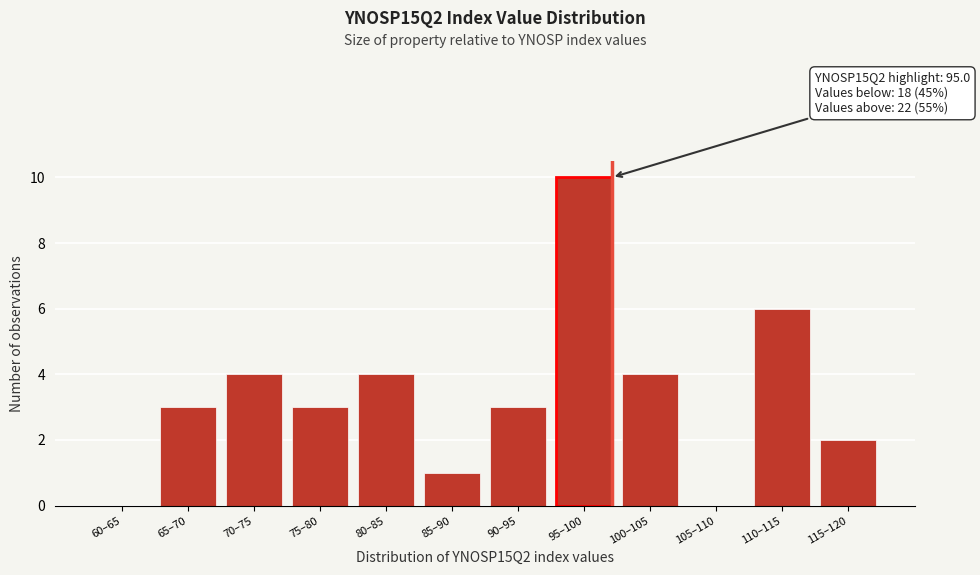

Reading left to right, transcribe all the data shown in this chart.

60–65=0	65–70=3	70–75=4	75–80=3	80–85=4	85–90=1	90–95=3	95–100=10	100–105=4	105–110=0	110–115=6	115–120=2